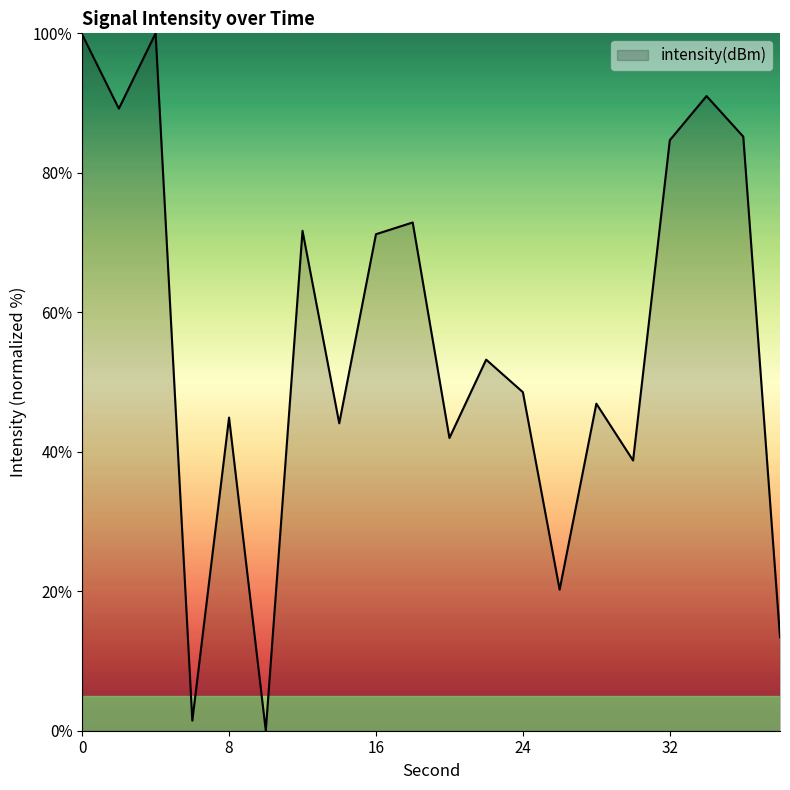

Is this an area chart (filled region under the line)?

Yes